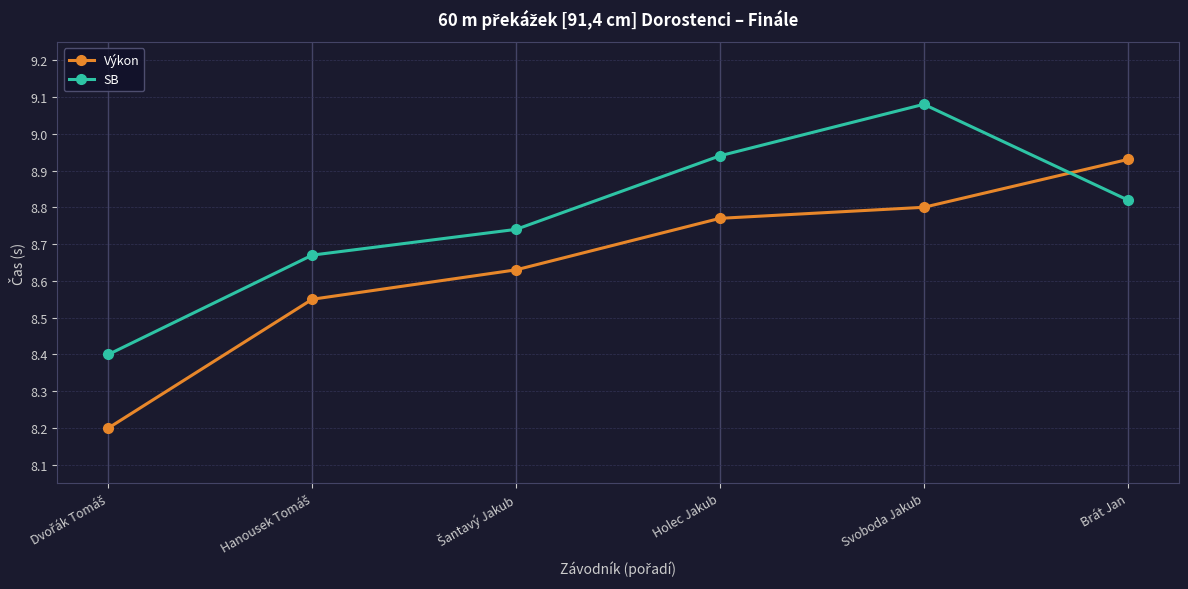

Which series has the largest total across all categories?

SB